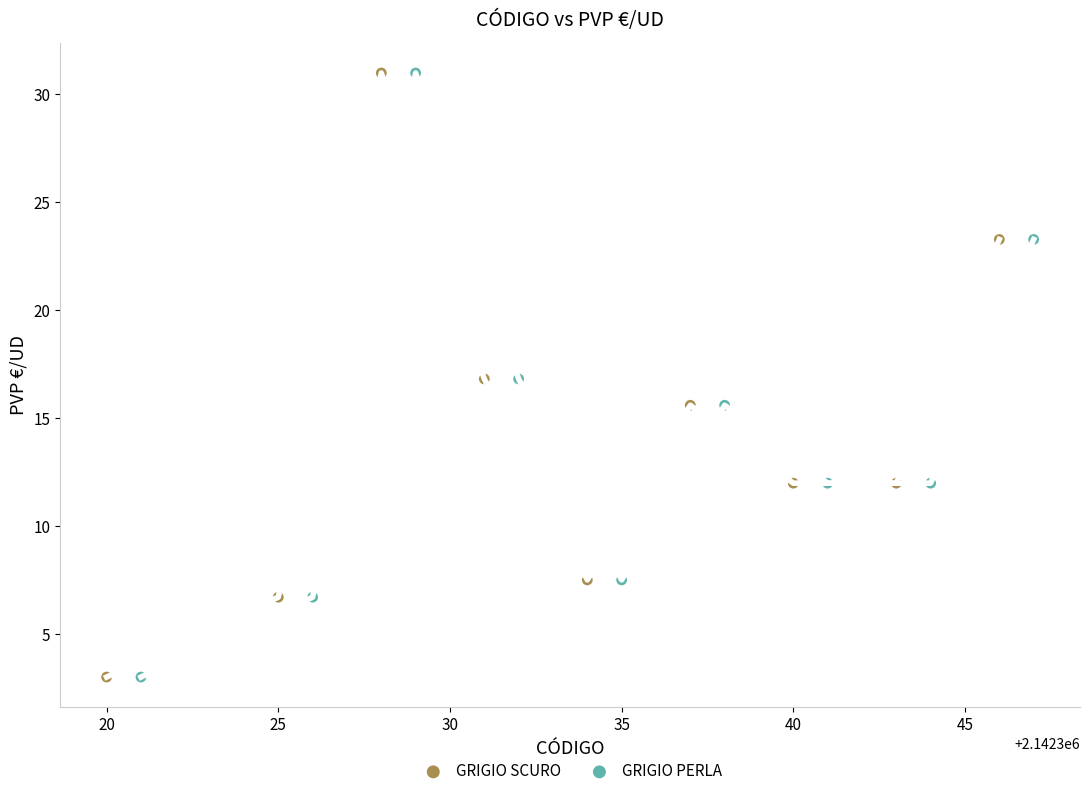

What are all the series names shown in the legend?

GRIGIO SCURO, GRIGIO PERLA